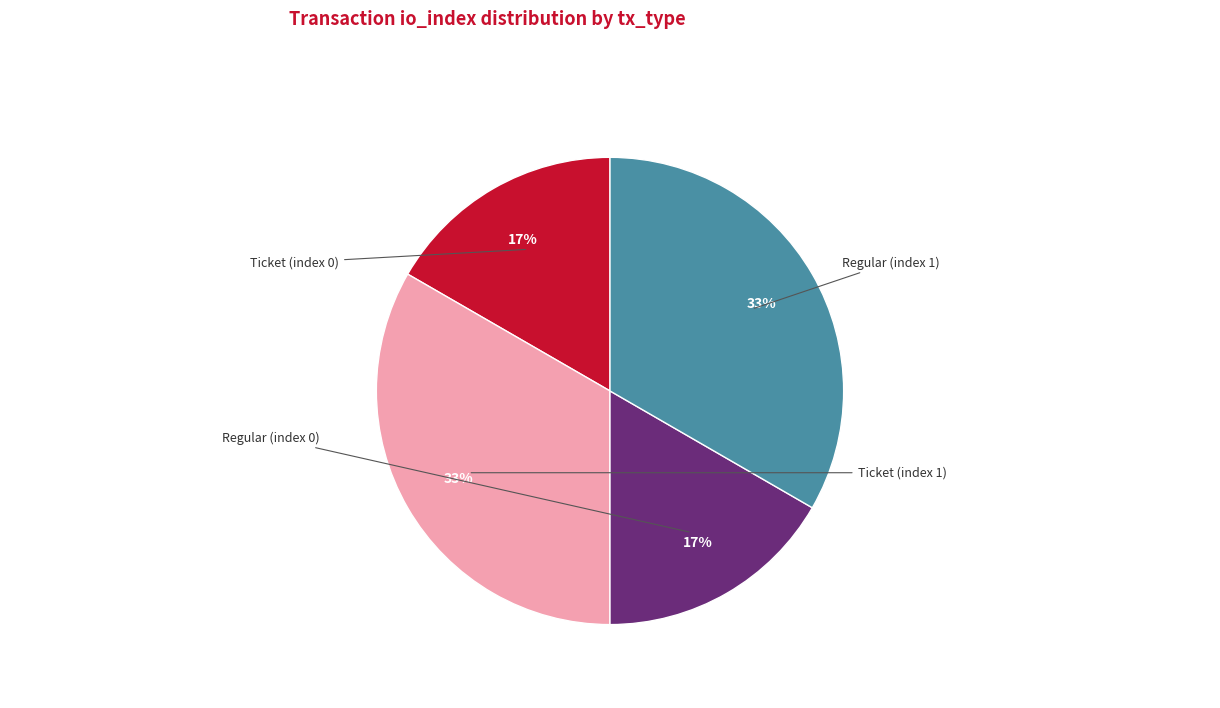

To the nearest percent, what is the average slice percentage?

25%